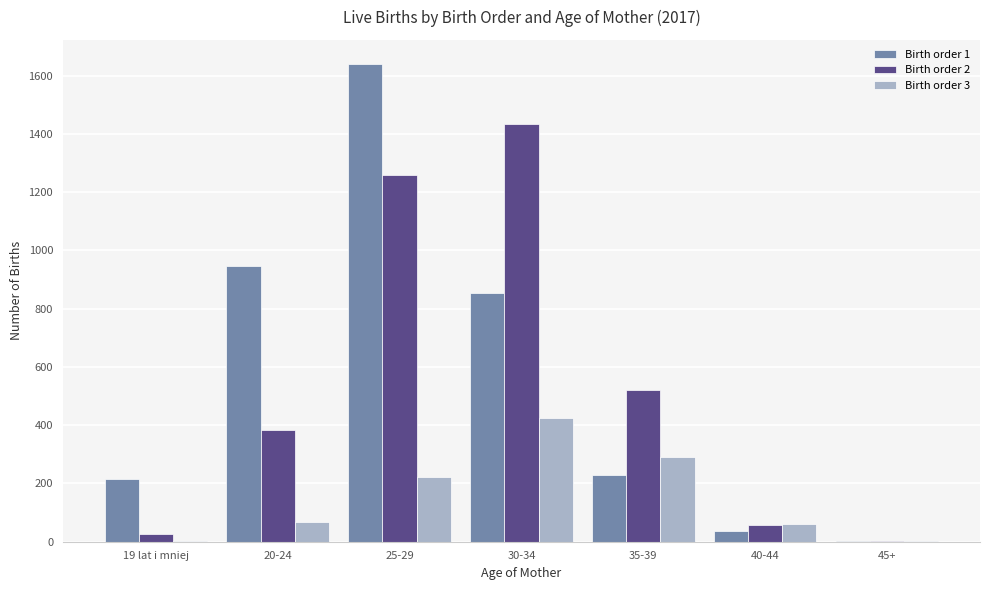

Which series changed the most between 25-29 and 30-34?

Birth order 1